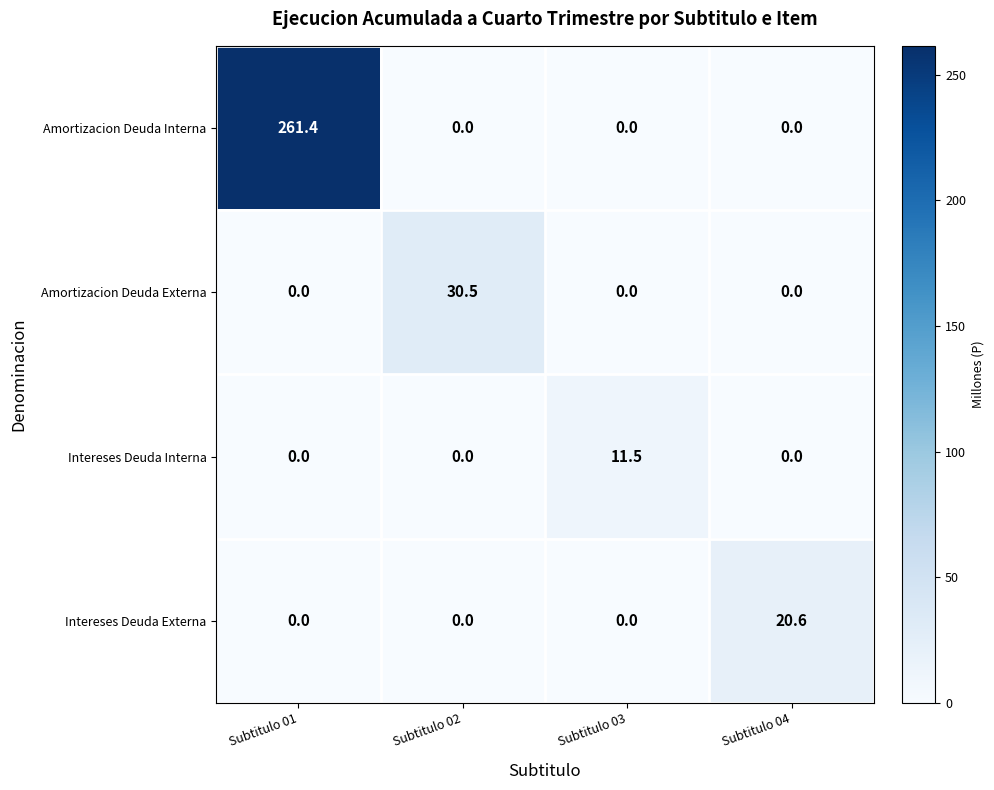

What is the average value of the Intereses Deuda Externa series?

5.2